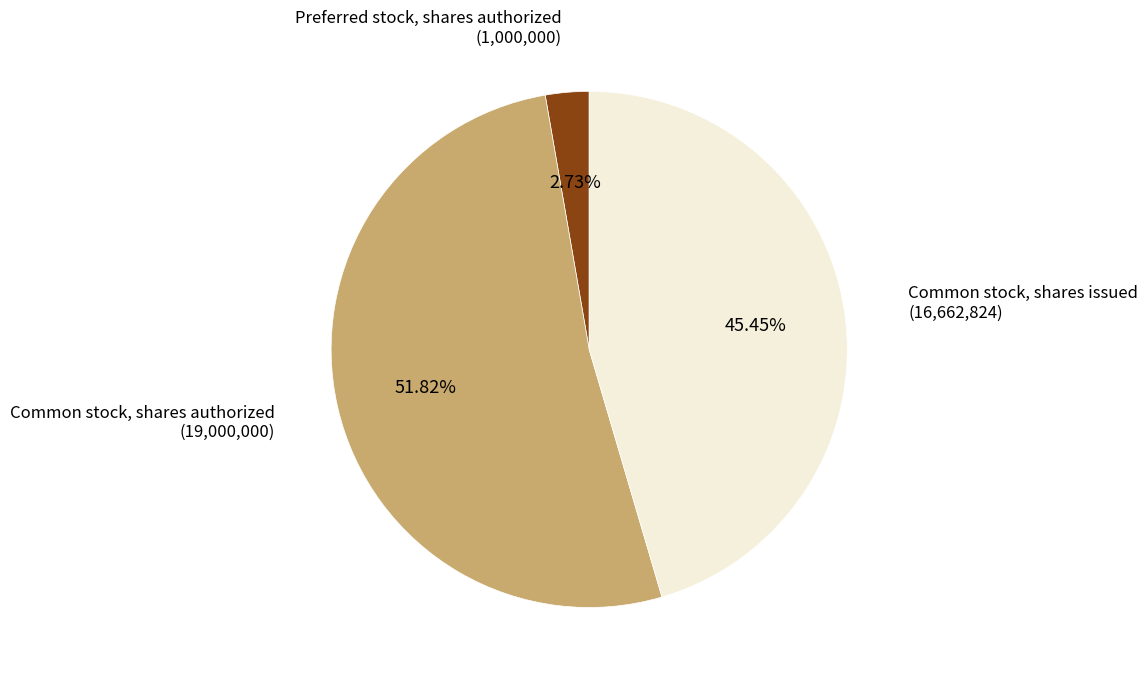

Which slice is the smallest?

Preferred stock, shares authorized